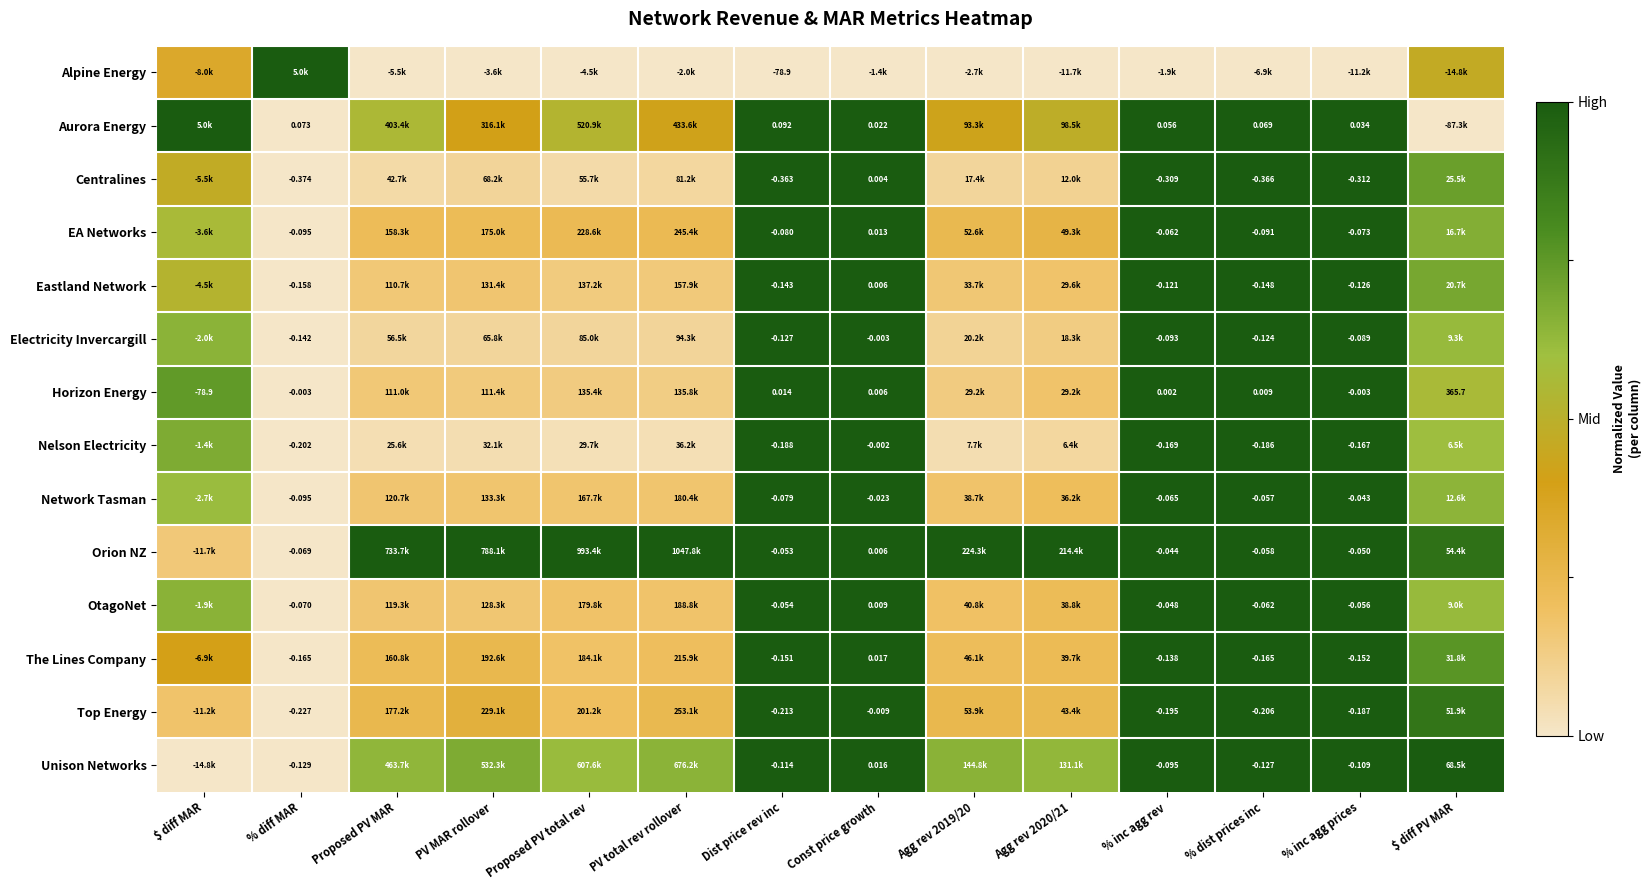

Is the value of Alpine Energy at $ diff PV MAR greater than the value of Aurora Energy at $ diff MAR?

No